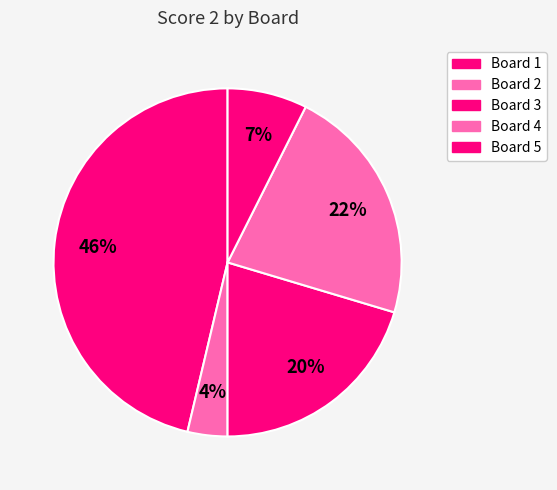

Count the number of slices in the pie.

5